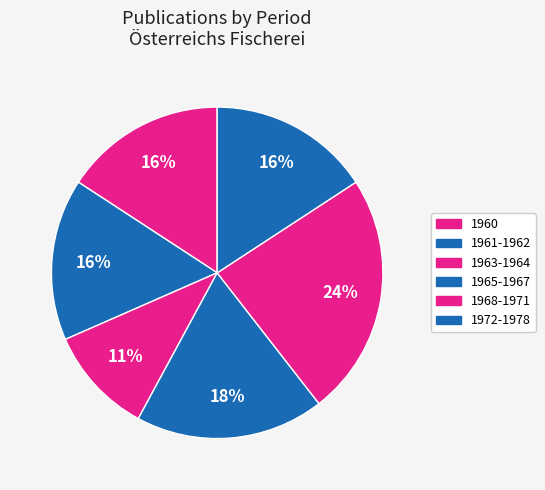

To the nearest percent, what is the difference between the largest and smallest slice percentages?

13%